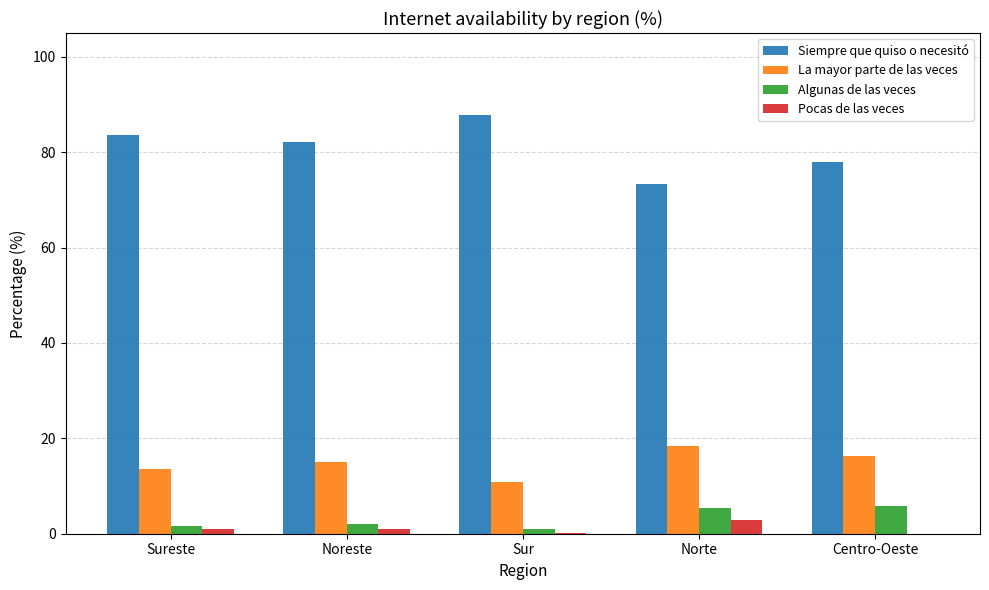

What is the highest value of the La mayor parte de las veces series?

18.5